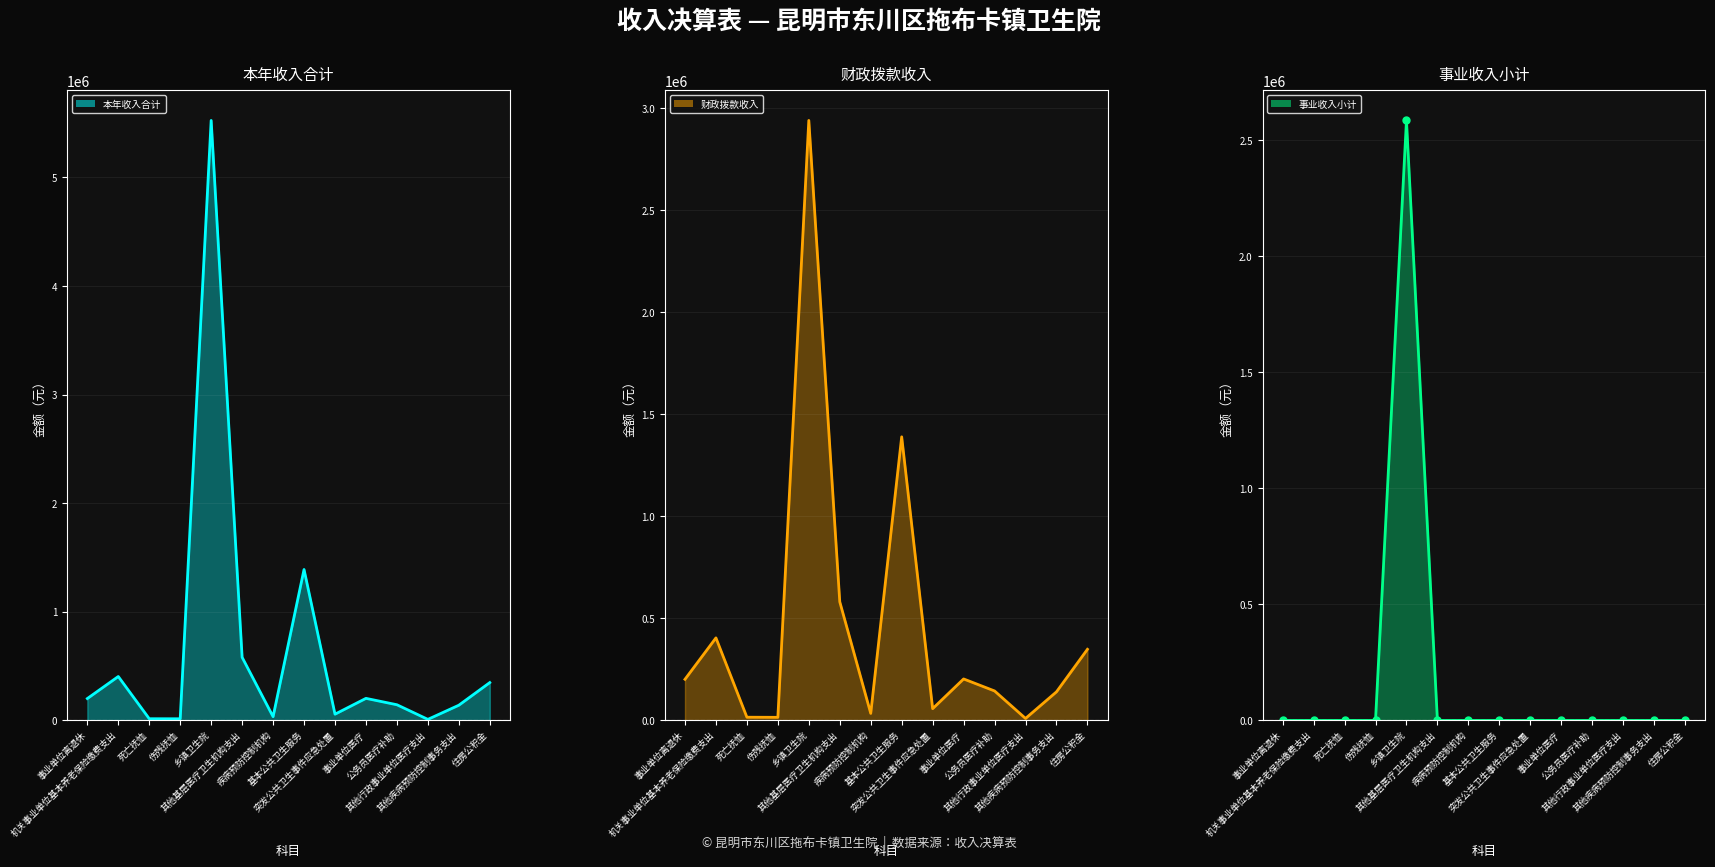

Reading left to right, list all the values displayed in this chart.

本年收入合计_line: 事业单位离退休=201600.0	机关事业单位基本养老保险缴费支出=404587.8	死亡抚恤=15768.0	伤残抚恤=15240.0	乡镇卫生院=5524912.3	其他基层医疗卫生机构支出=581374.4	疾病预防控制机构=34560.0	基本公共卫生服务=1389863.7	突发公共卫生事件应急处置=57622.6	事业单位医疗=203324.2	公务员医疗补助=144481.3	其他行政事业单位医疗支出=9811.9	其他疾病预防控制事务支出=140160.0	住房公积金=348609.0
财政拨款收入_line: 事业单位离退休=201600.0	机关事业单位基本养老保险缴费支出=404587.8	死亡抚恤=15768.0	伤残抚恤=15240.0	乡镇卫生院=2940358.5	其他基层医疗卫生机构支出=581374.4	疾病预防控制机构=34560.0	基本公共卫生服务=1389863.7	突发公共卫生事件应急处置=57622.6	事业单位医疗=203324.2	公务员医疗补助=144481.3	其他行政事业单位医疗支出=9811.9	其他疾病预防控制事务支出=140160.0	住房公积金=348609.0
事业收入小计_line: 事业单位离退休=0.0	机关事业单位基本养老保险缴费支出=0.0	死亡抚恤=0.0	伤残抚恤=0.0	乡镇卫生院=2584553.8	其他基层医疗卫生机构支出=0.0	疾病预防控制机构=0.0	基本公共卫生服务=0.0	突发公共卫生事件应急处置=0.0	事业单位医疗=0.0	公务员医疗补助=0.0	其他行政事业单位医疗支出=0.0	其他疾病预防控制事务支出=0.0	住房公积金=0.0